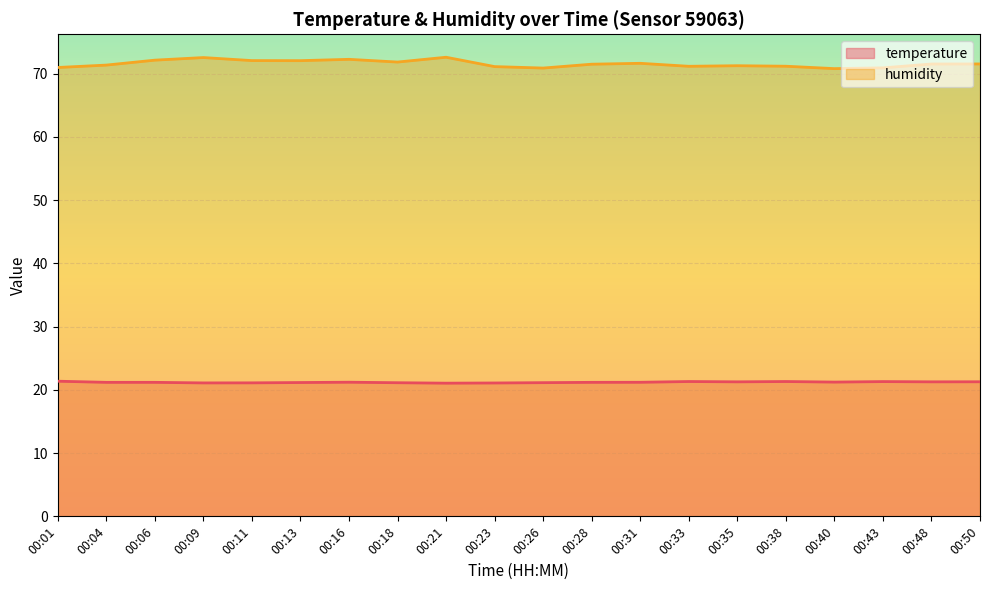

True or false: temperature and humidity cross at least once.

False